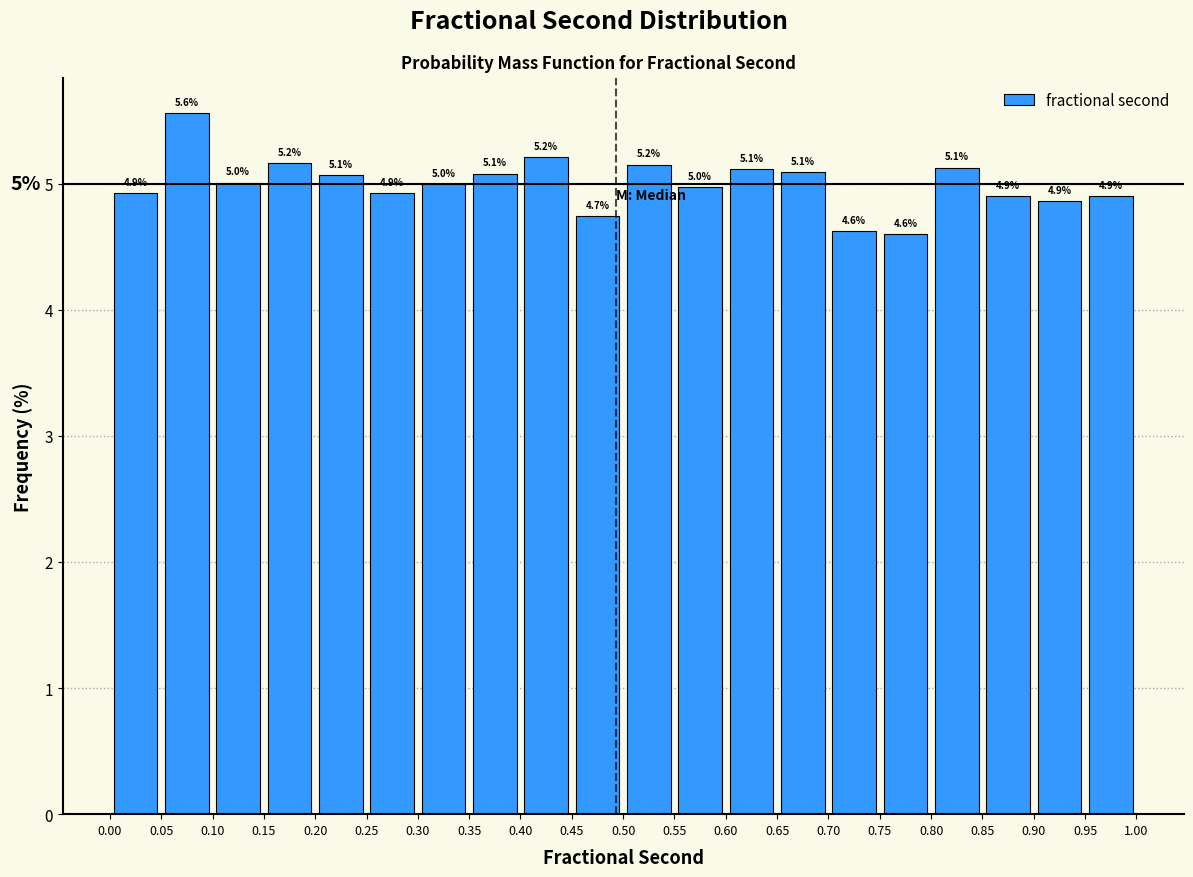

Over which range of the x-axis is the bar tallest?

0.05 to 0.10